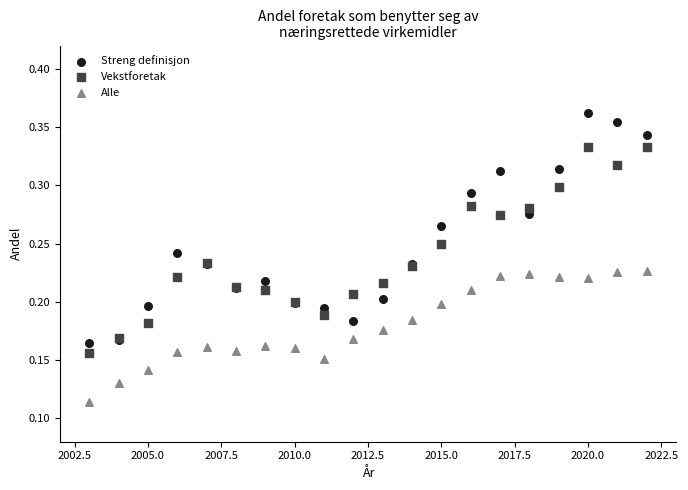

Which series reaches the minimum Y coordinate?

Alle